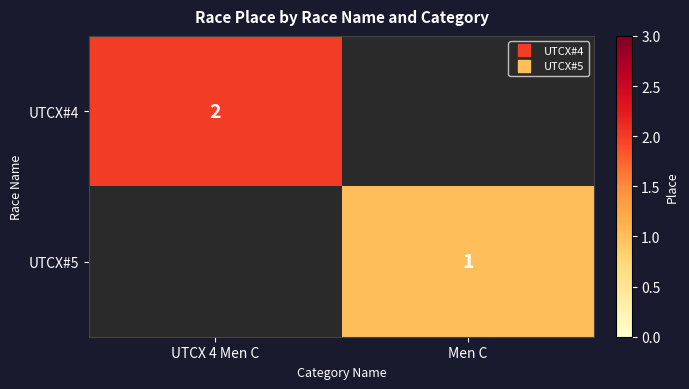

Count the number of categories in the chart.

2